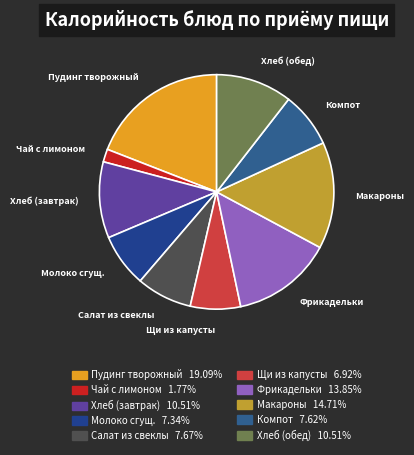

Count the number of slices in the pie.

10